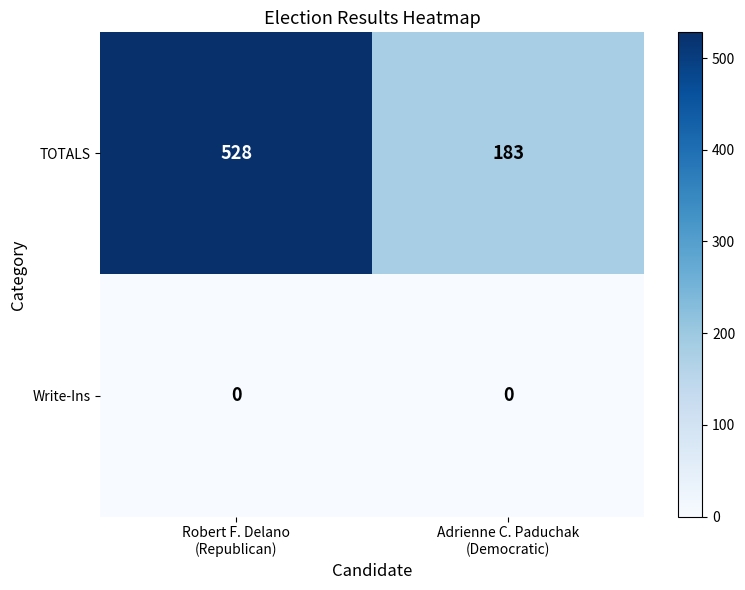

At which category is the sum across all series the highest?

Robert F. Delano
(Republican)